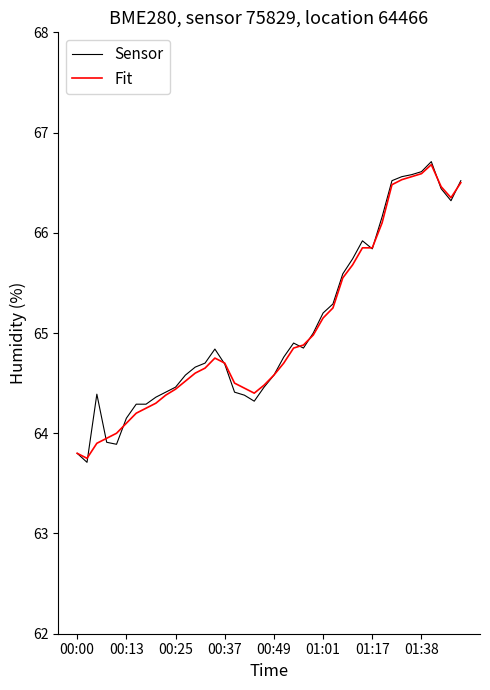

True or false: Fit and Sensor cross at least once.

True